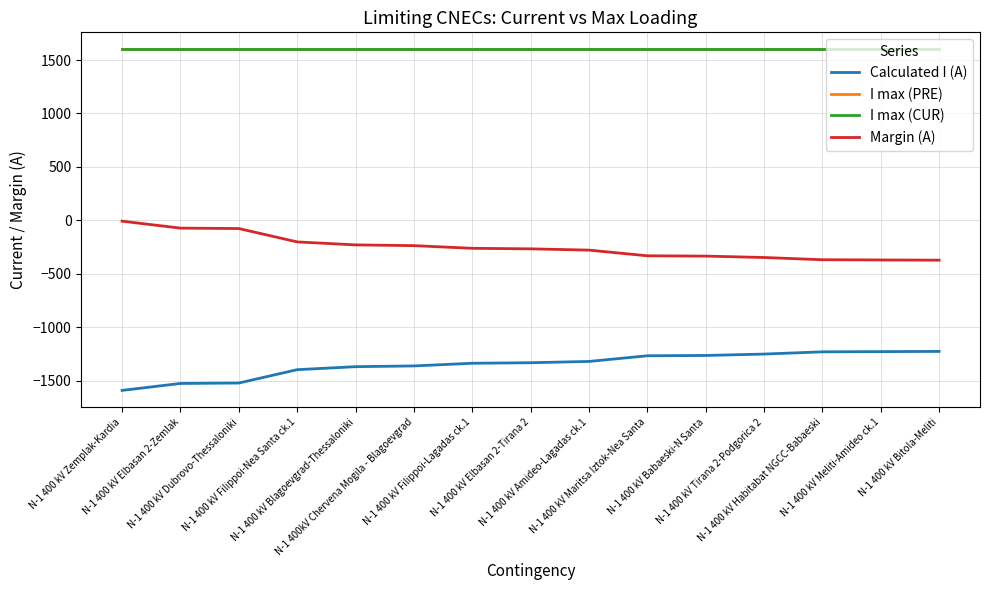

Reading left to right, transcribe all the data shown in this chart.

Calculated I (A): -1592	-1527	-1523	-1398	-1370	-1363	-1338	-1333	-1321	-1268	-1265	-1252	-1231	-1229	-1227
I max (PRE): 1600	1600	1600	1600	1600	1600	1600	1600	1600	1600	1600	1600	1600	1600	1600
I max (CUR): 1600	1600	1600	1600	1600	1600	1600	1600	1600	1600	1600	1600	1600	1600	1600
Margin (A): -8	-73	-77	-202	-230	-237	-262	-267	-279	-332	-335	-348	-369	-371	-373